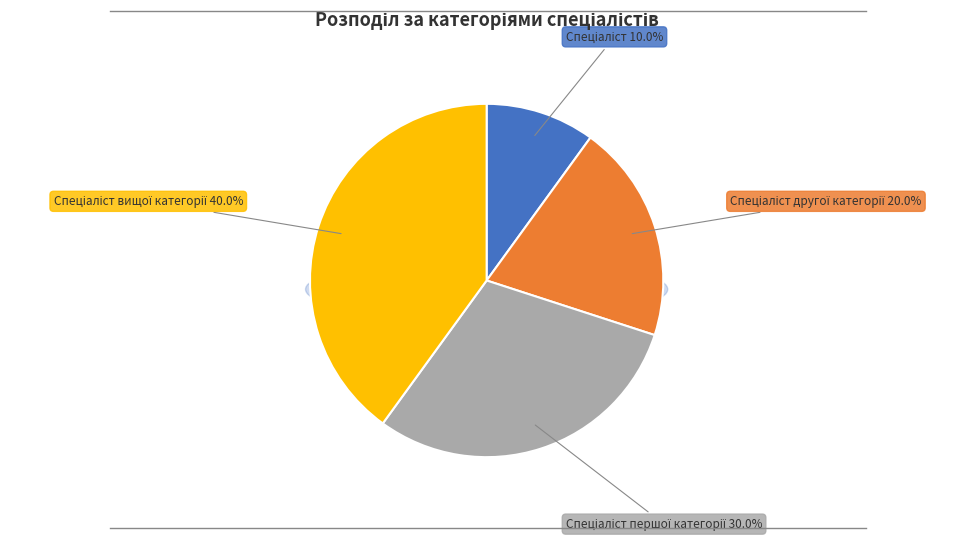

What percentage is NOT represented by Спеціаліст вищої категорії?

60.0%